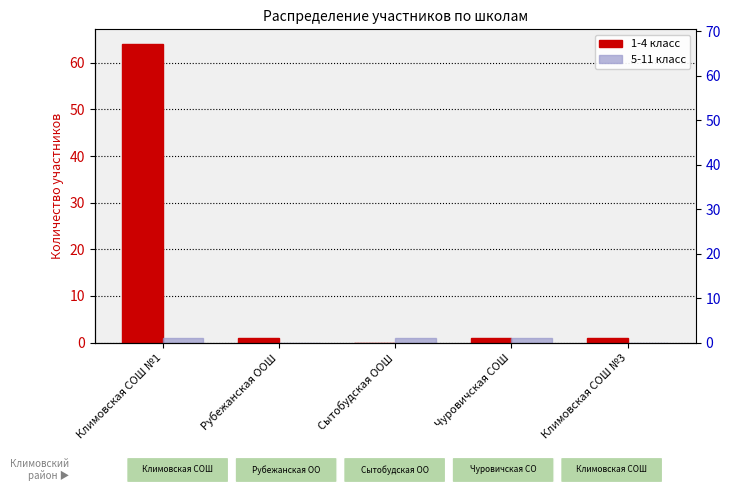

Between Сытобудская ООШ and Климовская СОШ №3, which series saw the biggest shift?

1-4 класс